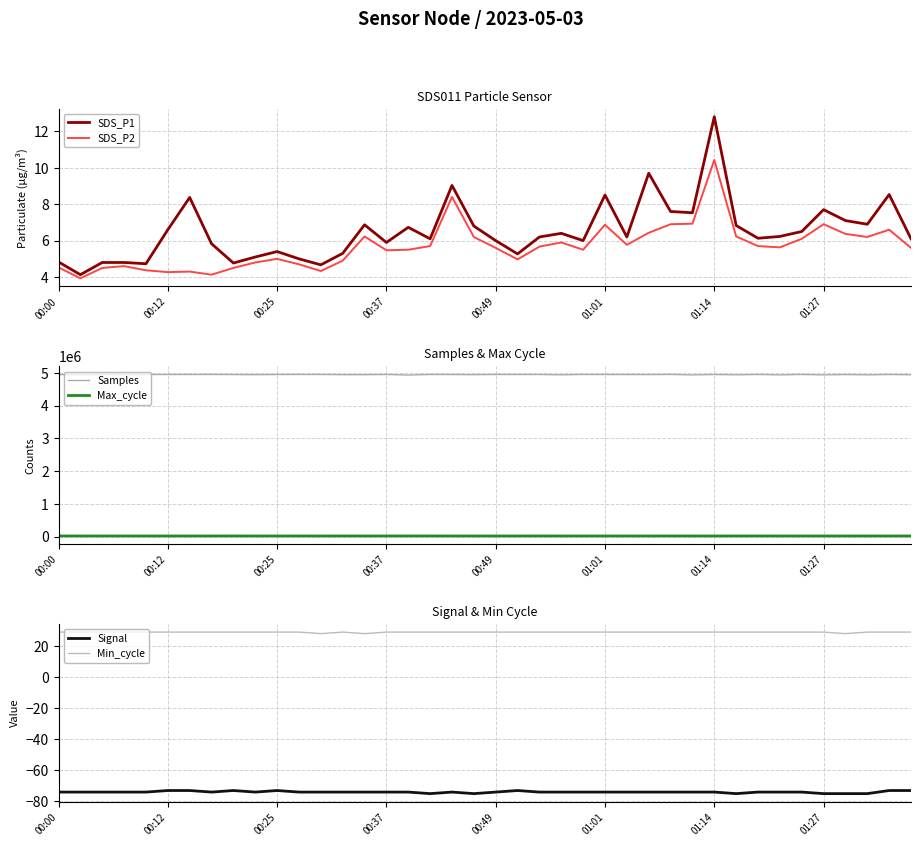

True or false: SDS_P1 and Signal cross at least once.

False